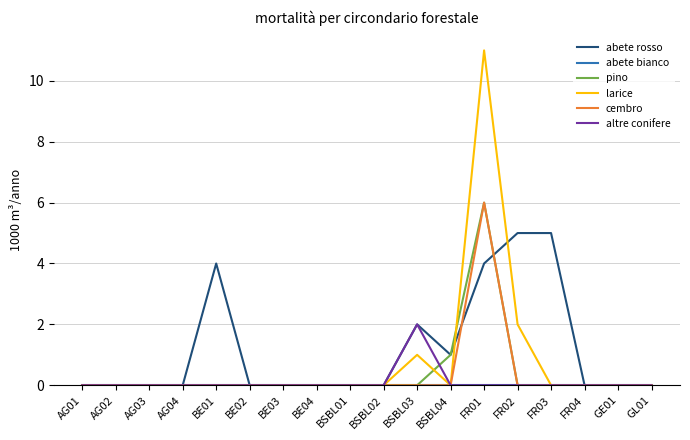

Does the chart have visible grid lines?

Yes